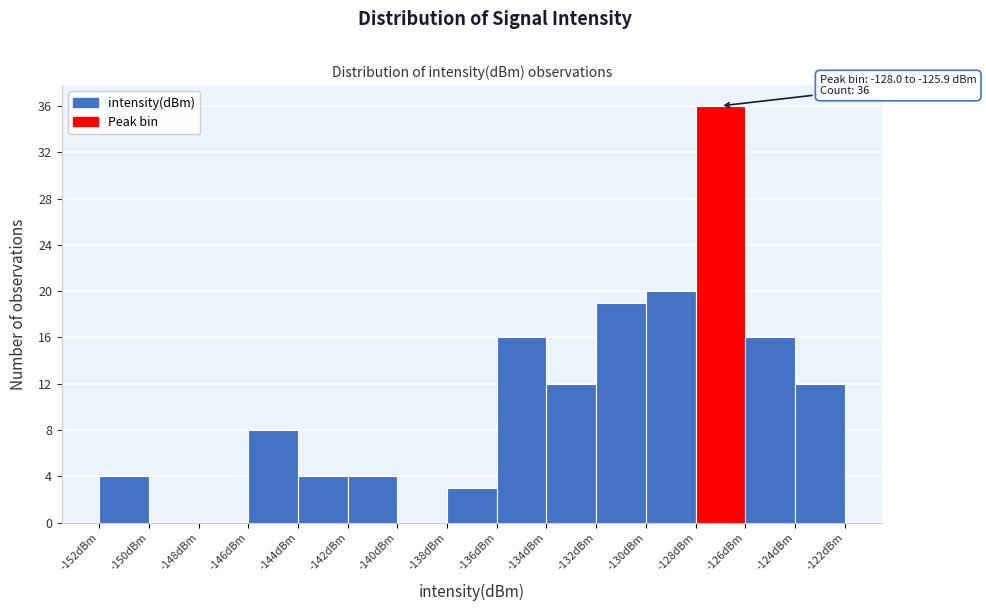

Over which range of the x-axis is the bar tallest?

-128 to -126